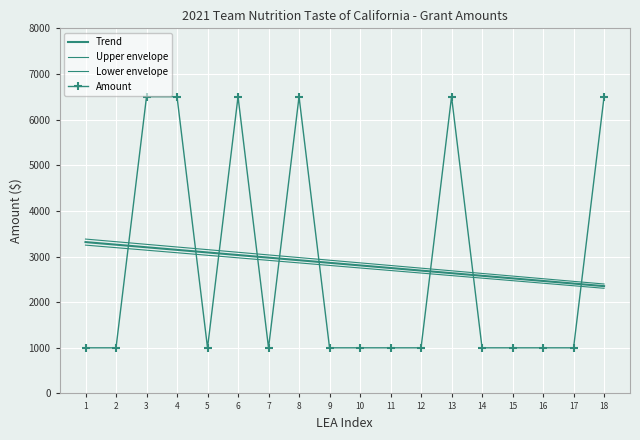

What is the lowest value of the Amount series?

999